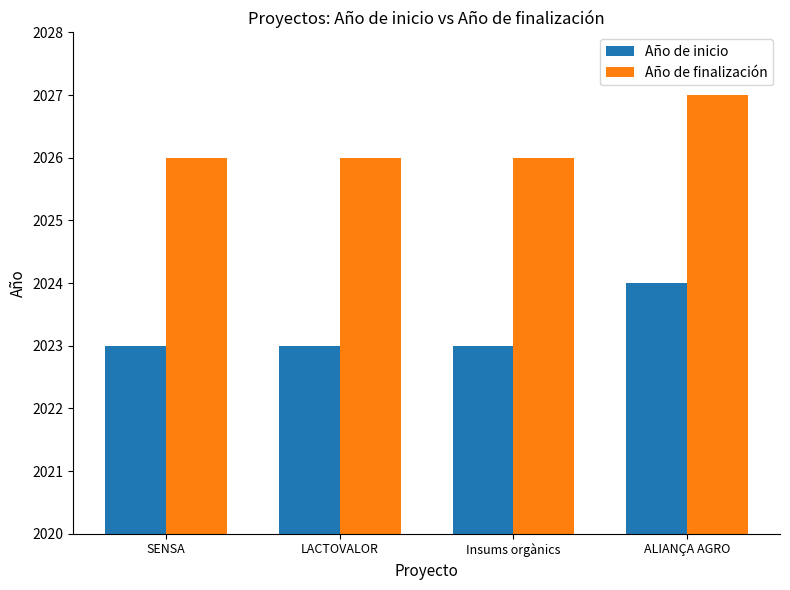

At which category is the sum across all series the highest?

ALIANÇA AGRO